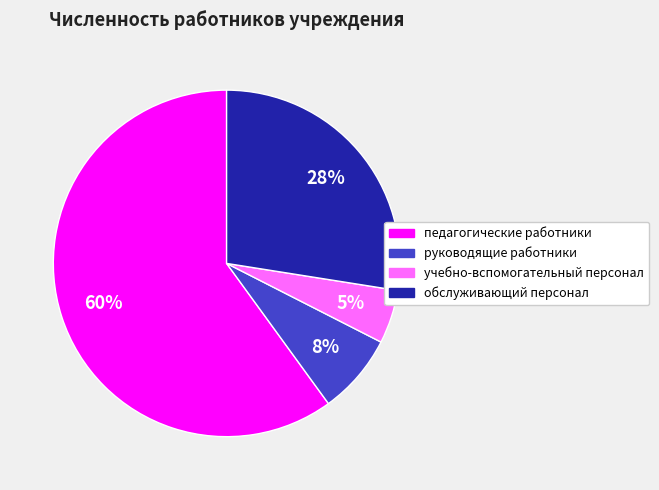

Does any single category account for the majority?

Yes